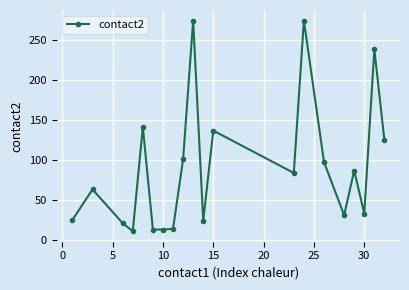

How many distinct data groups are displayed?

1